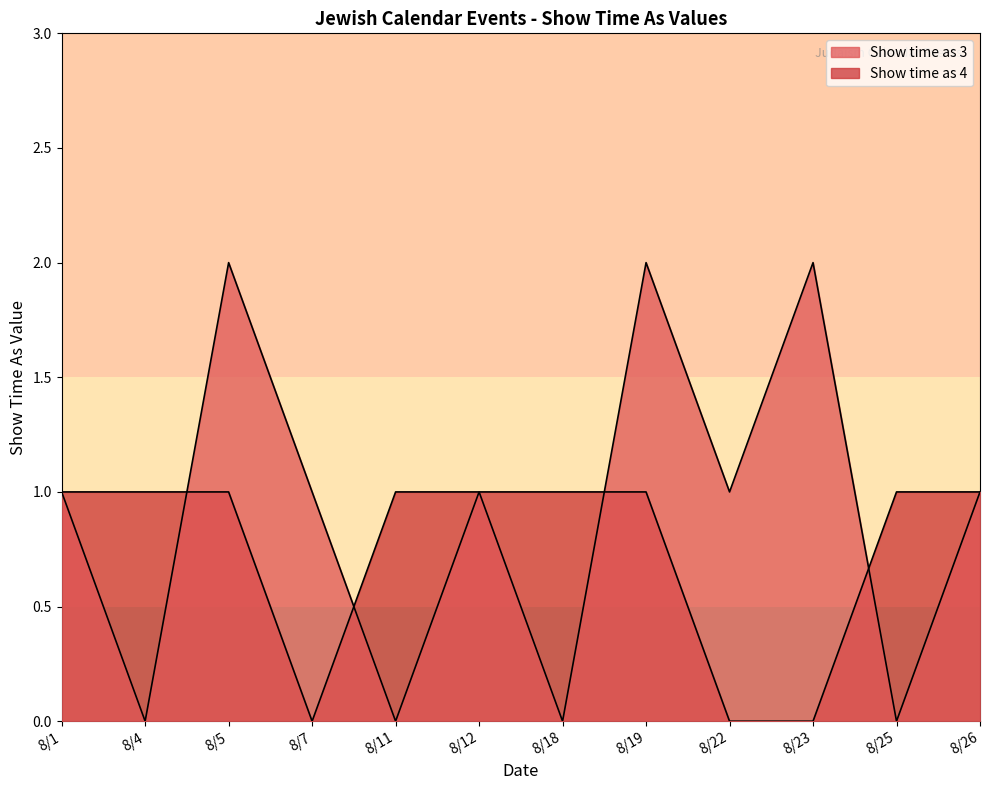

Does the chart display data point markers on the line(s)?

No